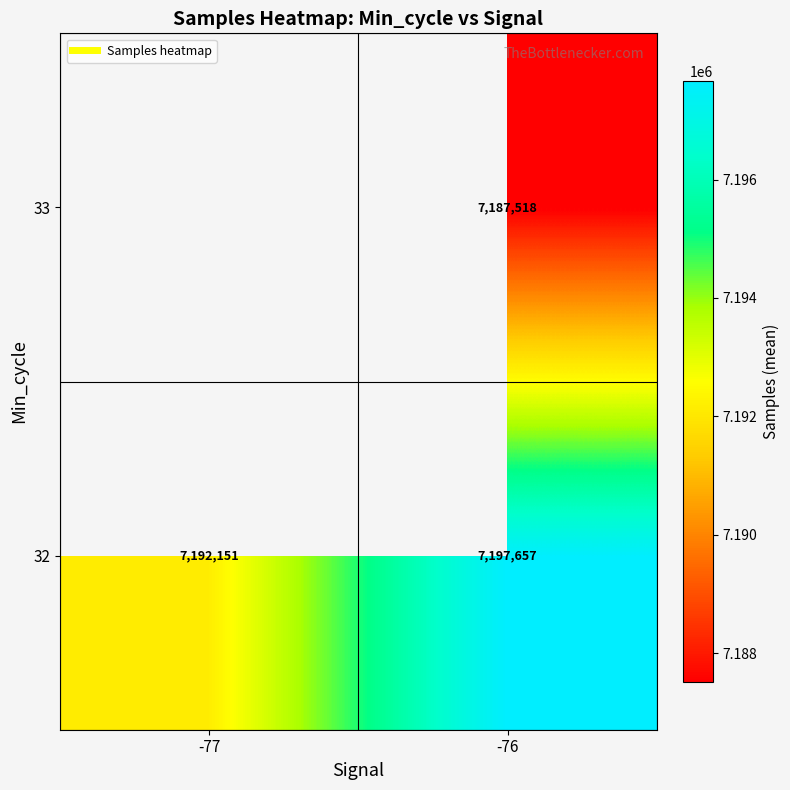

What is the highest value of the 32 series?

7197657.3